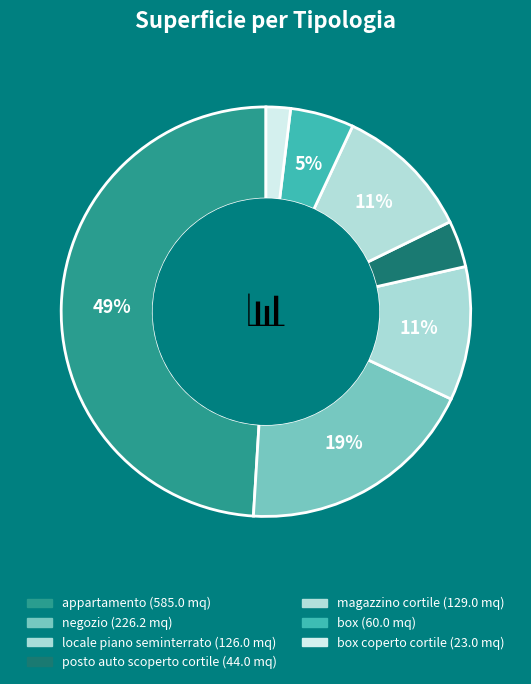

Which category has the smallest portion of the pie?

box coperto cortile